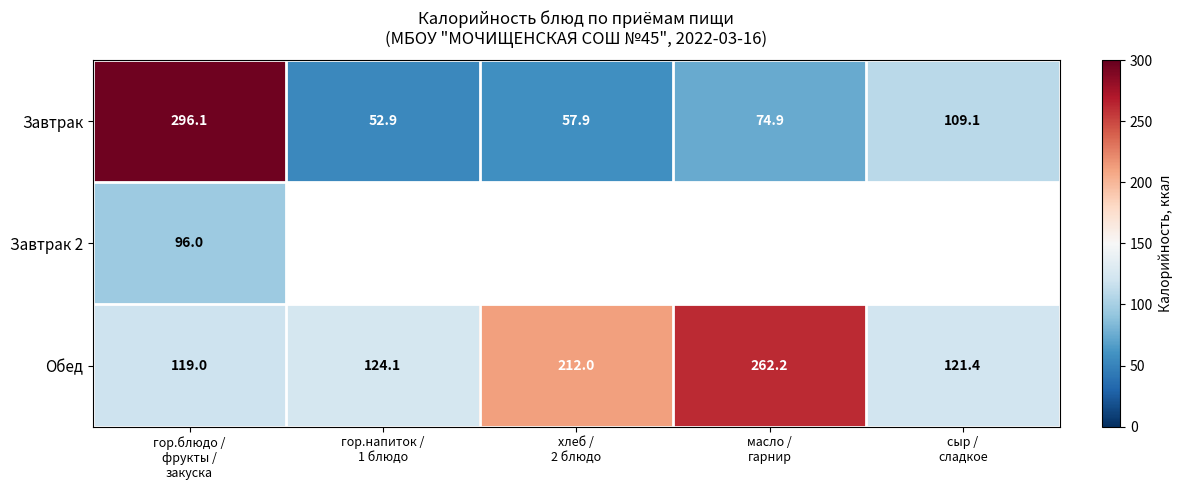

What is the difference between the maximum and second lowest values in the Обед series?

140.8